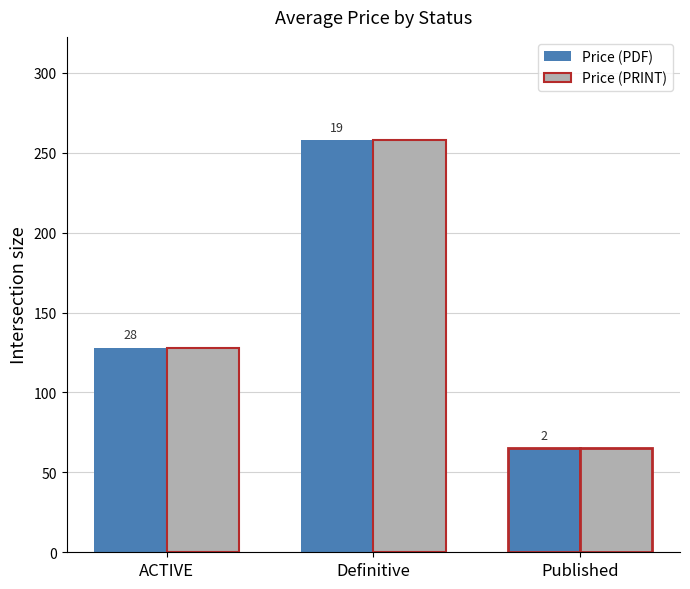

How many bars are there in each group?

2